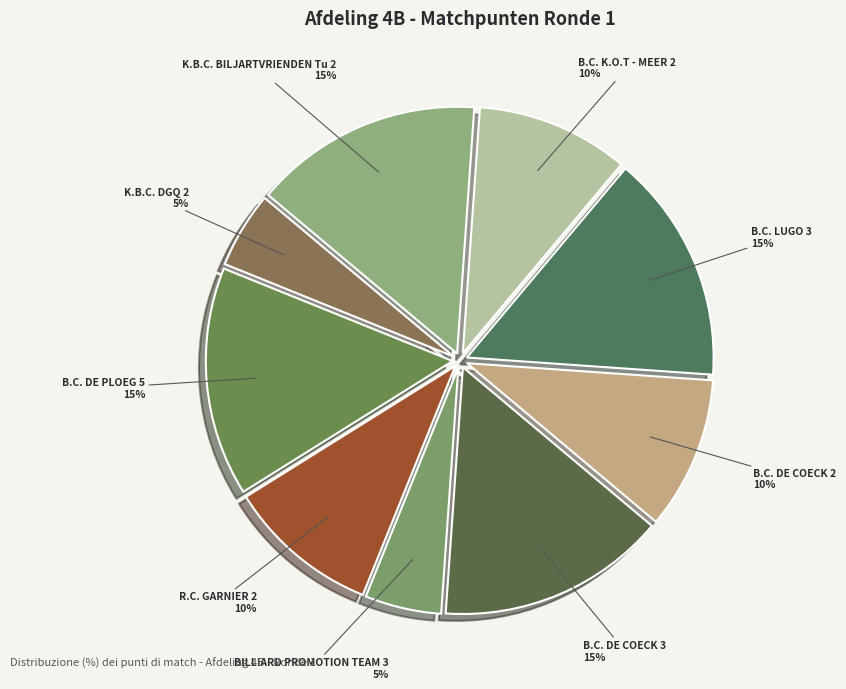

How many segments does this pie chart have?

9